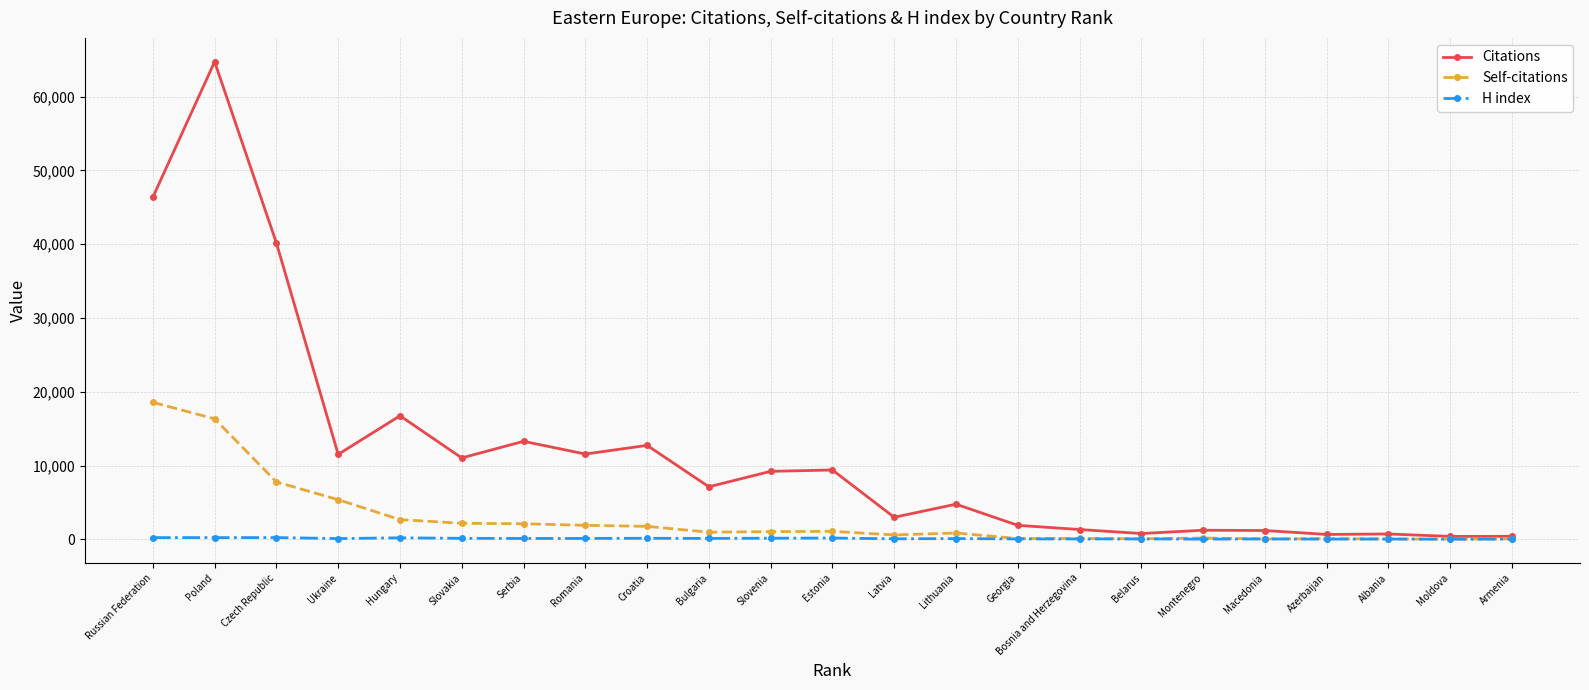

List the series in order of their peak value, lowest first.

H index, Self-citations, Citations